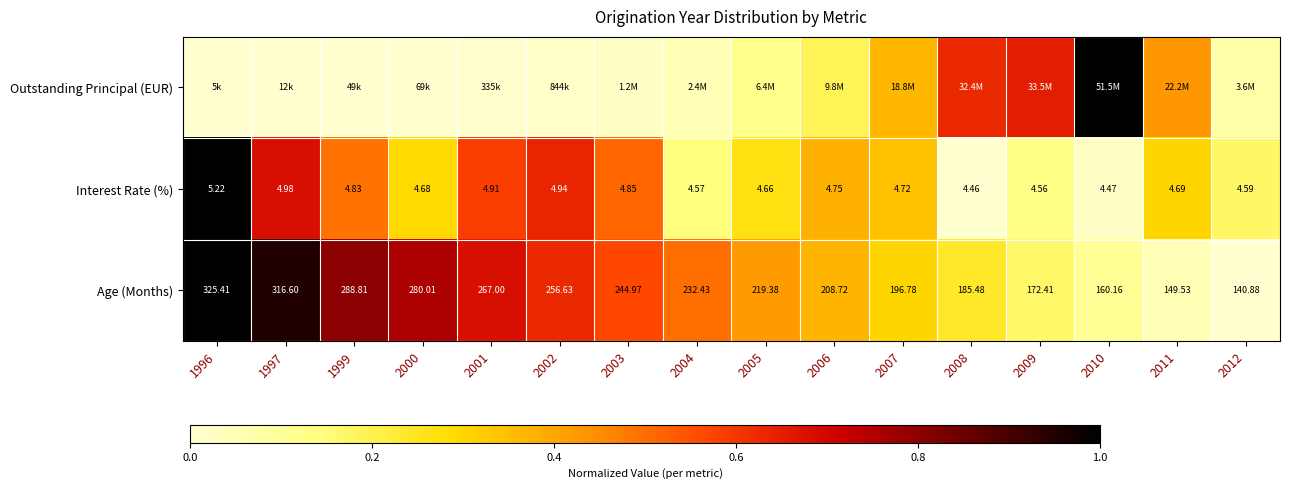

At 2005, list the series in order from largest to smallest.

Age (Months), Interest Rate (%), Outstanding Principal (EUR)